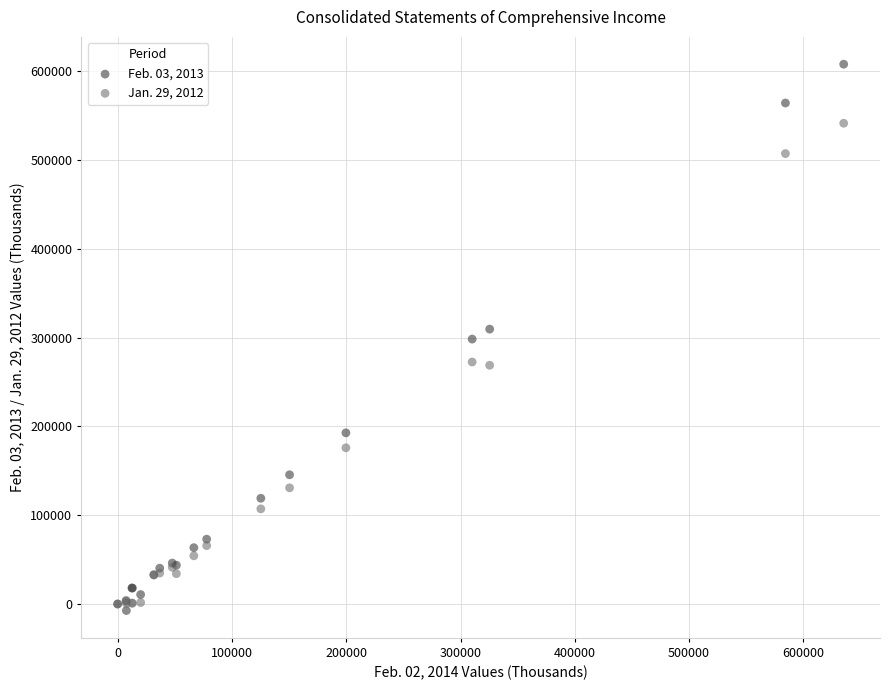

What are all the series names shown in the legend?

Feb. 03, 2013, Jan. 29, 2012